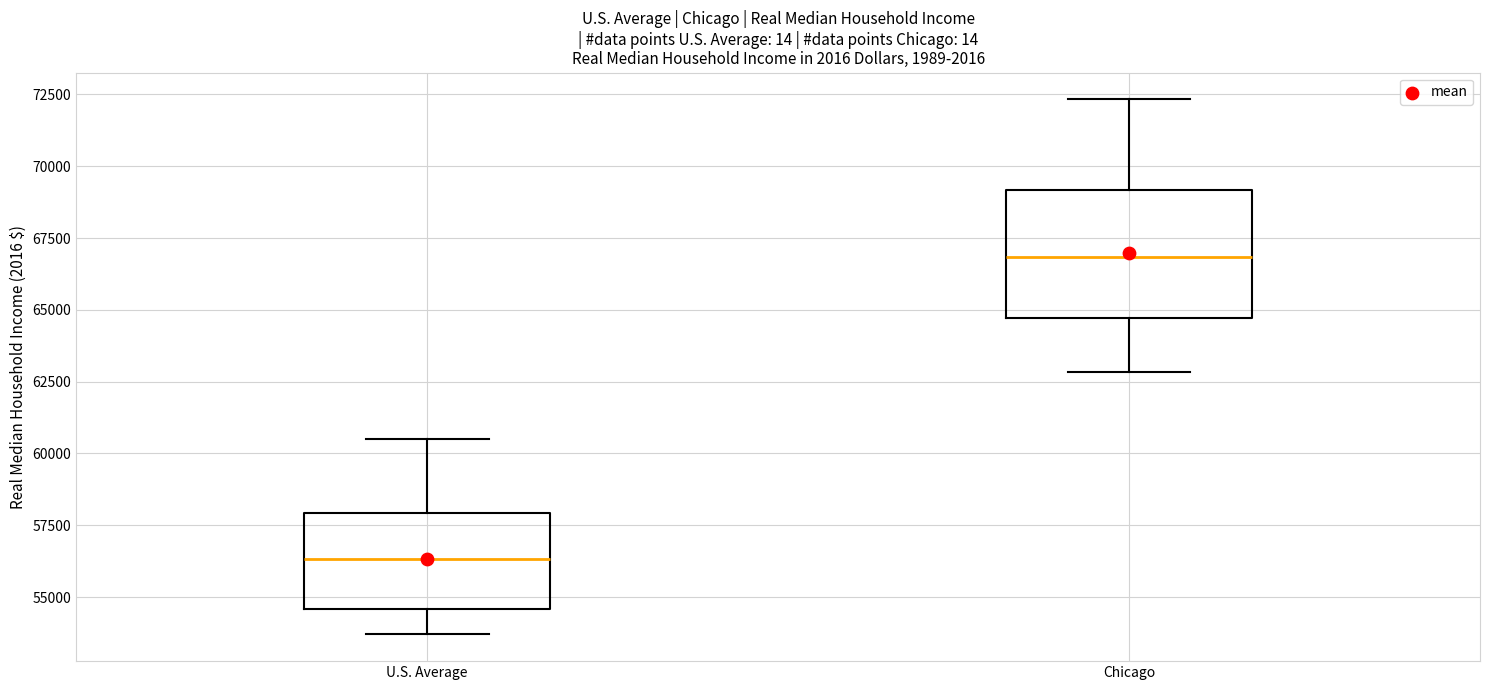

Where does the lower whisker of the box for U.S. Average end on the y-axis? The values are not printed on the chart, so give them approximately, as read against the axis.

53500